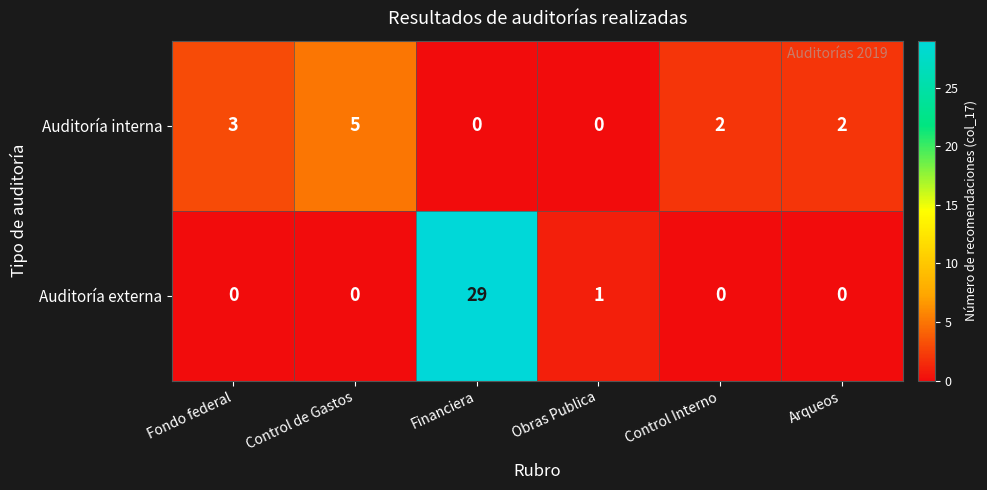

What is the spread (max minus min) of values at Arqueos?

2